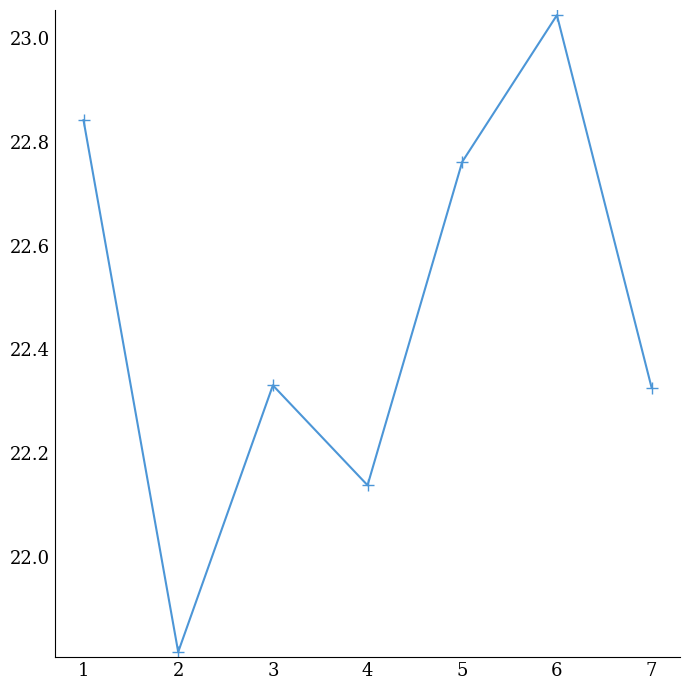

The chart shows a value of 37.7 at 5. True or false?

False